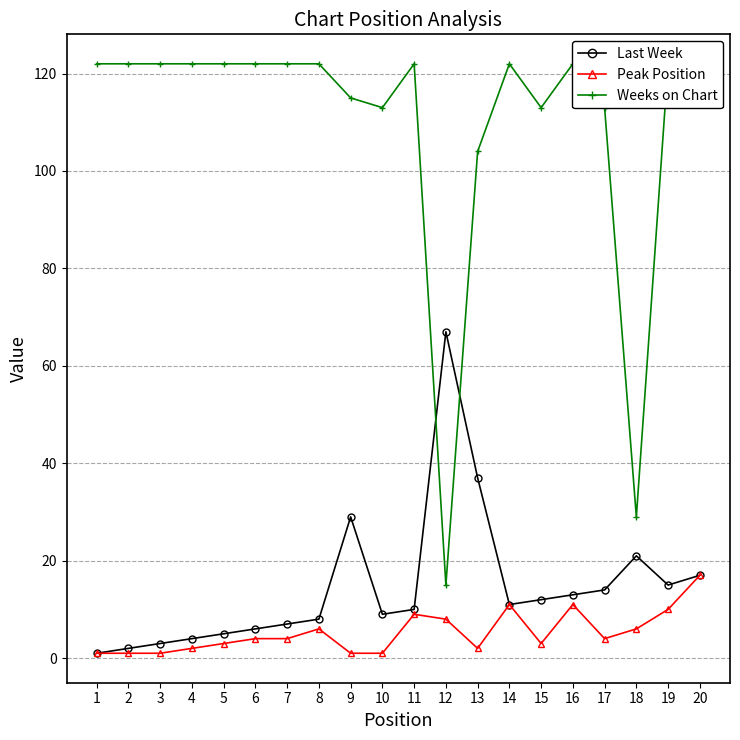

How many values in the Last Week series exceed 11?

9